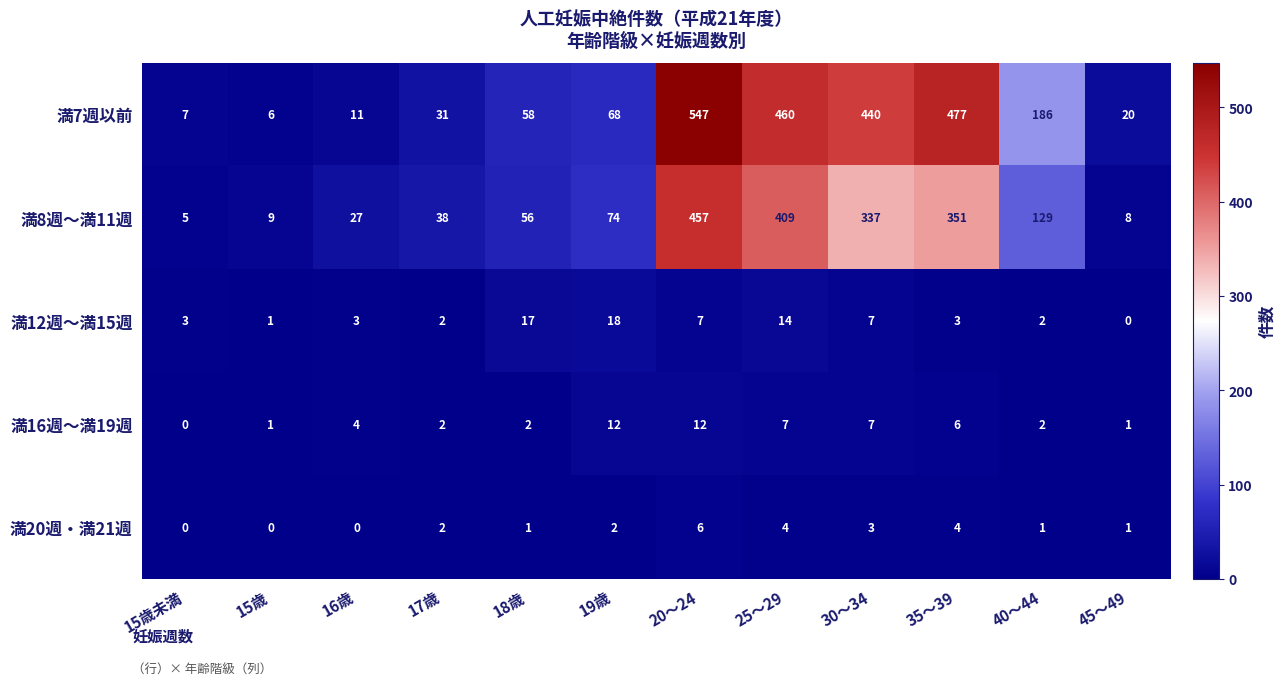

What value does the 満7週以前 series have at 35～39?

477